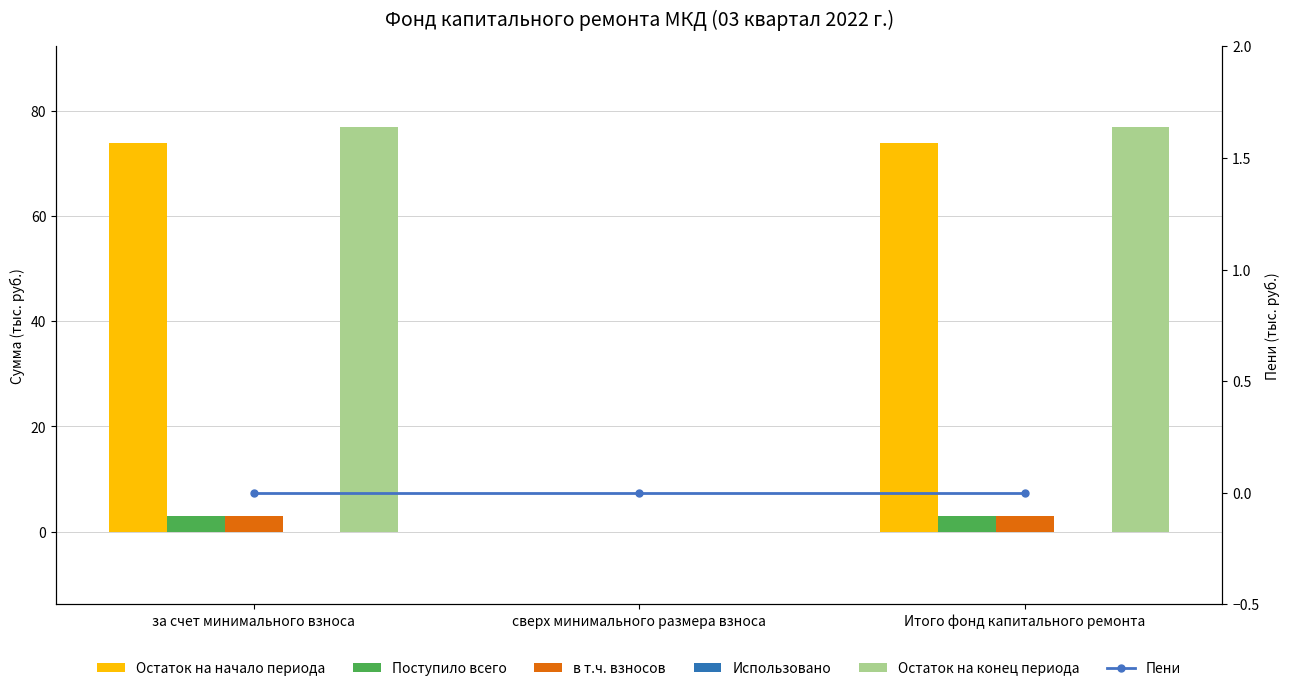

Does the chart contain stacked bars?

No